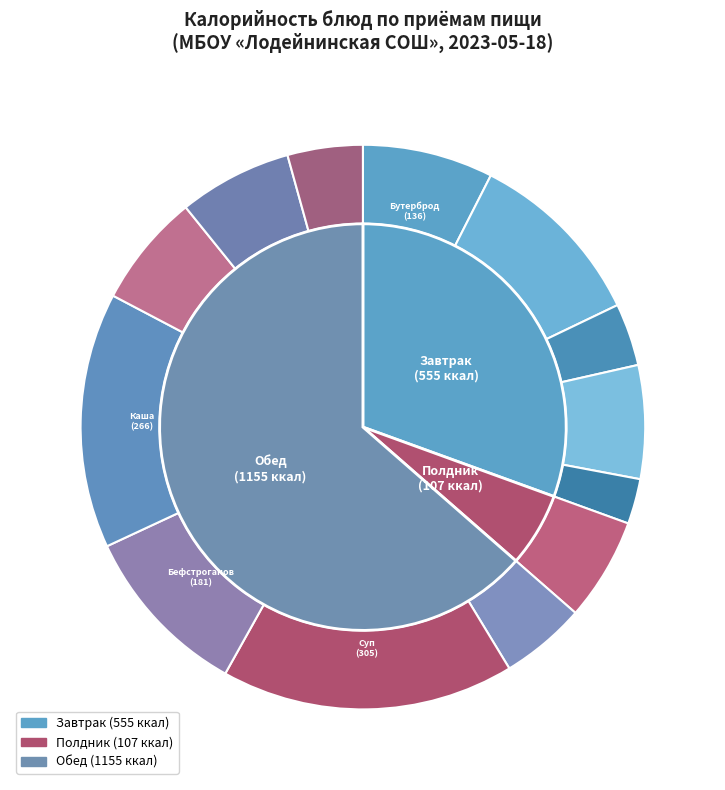

Which slice is the smallest?

Яблоко